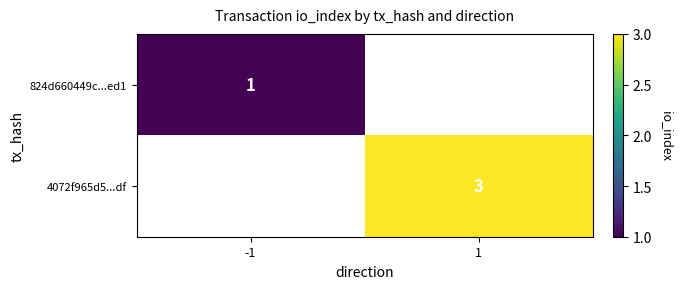

The value of 824d660449c...ed1 at -1 is 1. True or false?

True